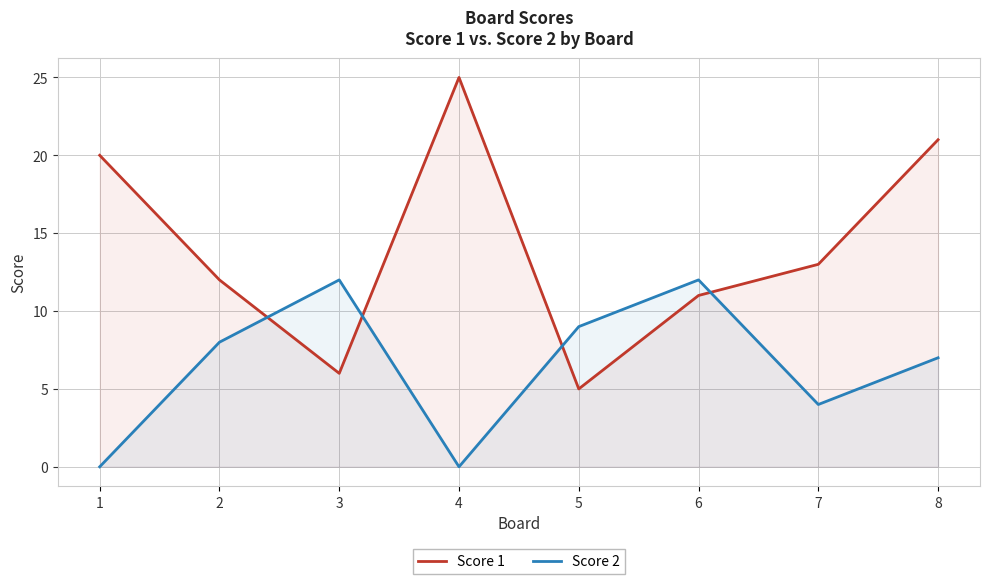

What is the average value of the Score 2 series?

6